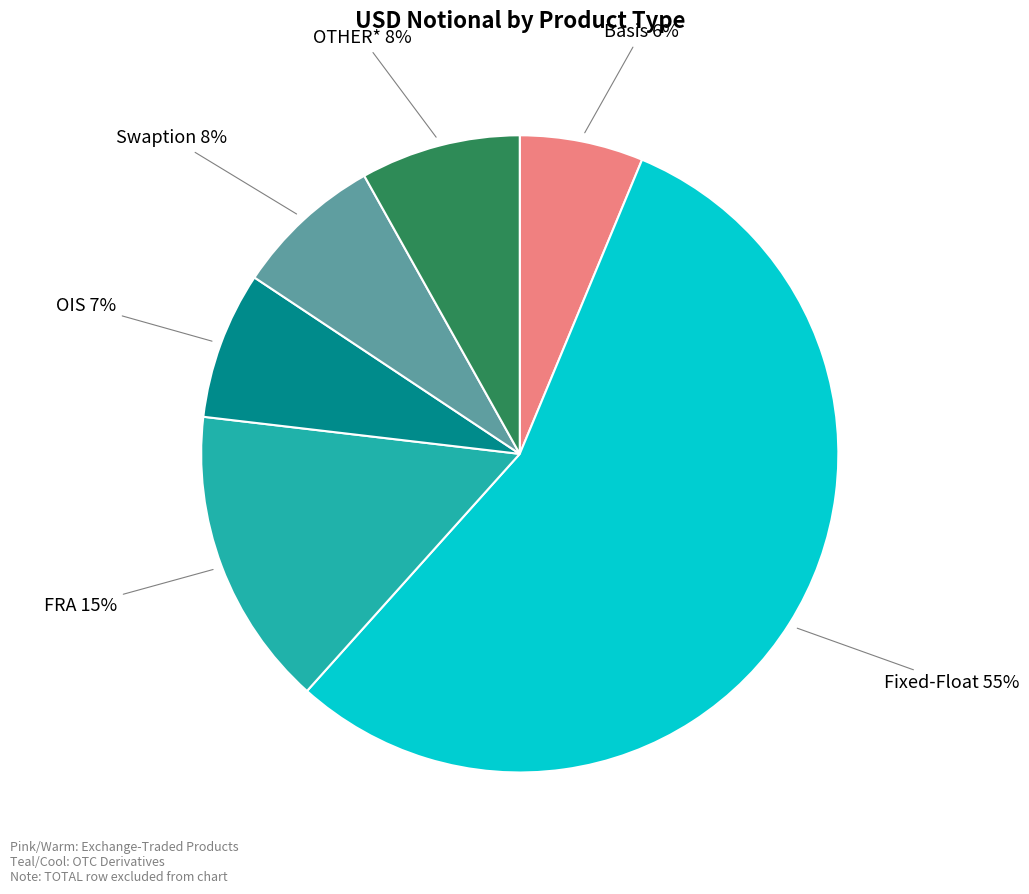

To the nearest percent, what is the average slice percentage?

17%